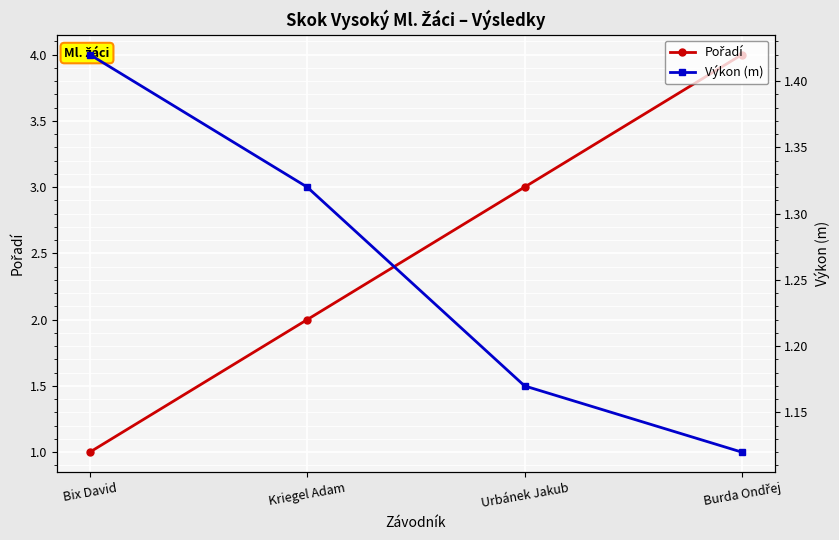

Which series has the widest spread of values?

Pořadí